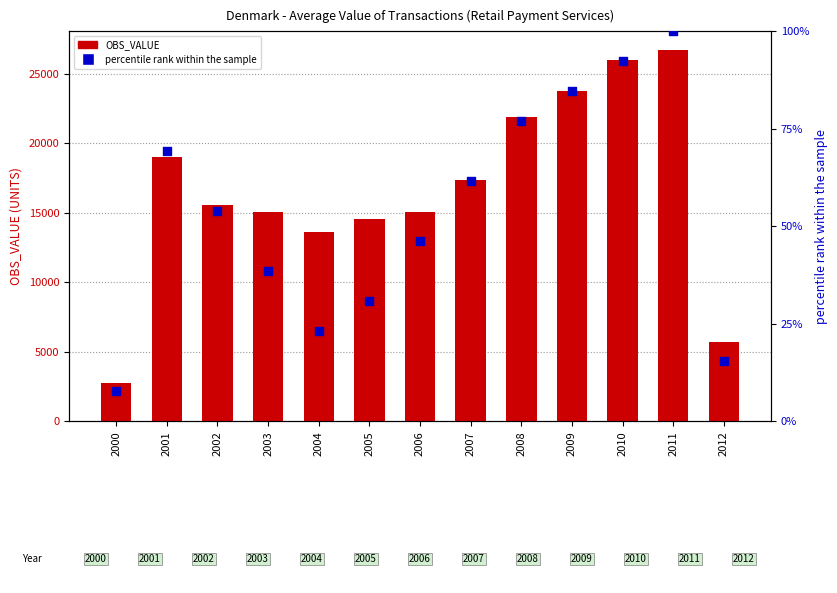

Is the value of percentile rank within the sample at 2009 greater than the value of OBS_VALUE at 2005?

No